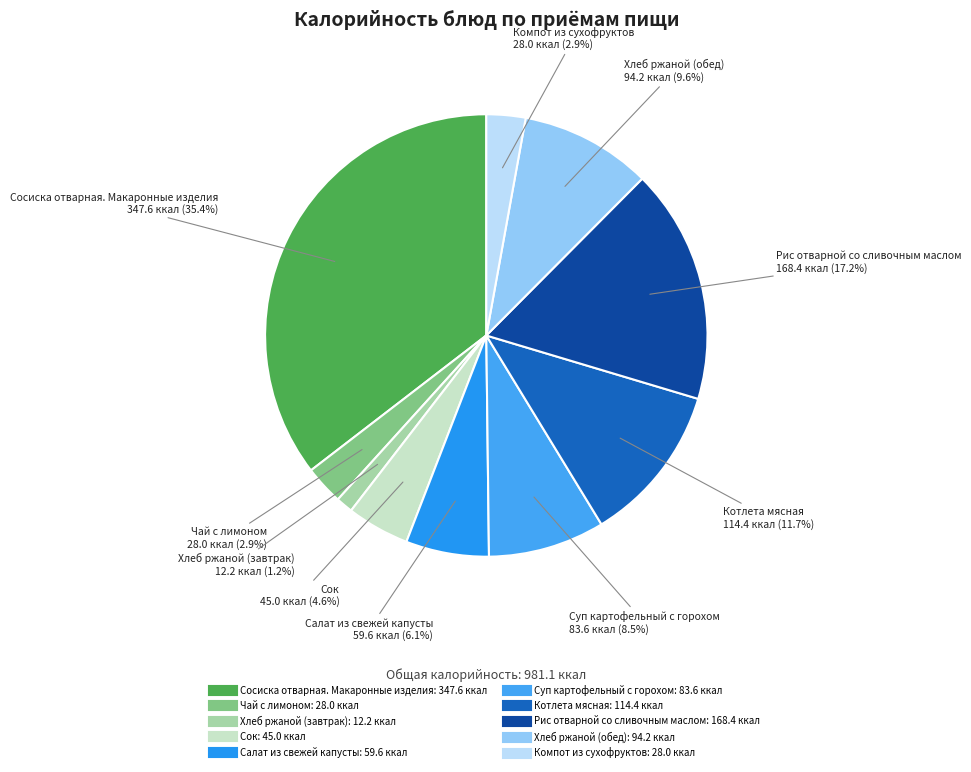

What is the smallest slice in the pie chart?

Хлеб ржаной (завтрак)